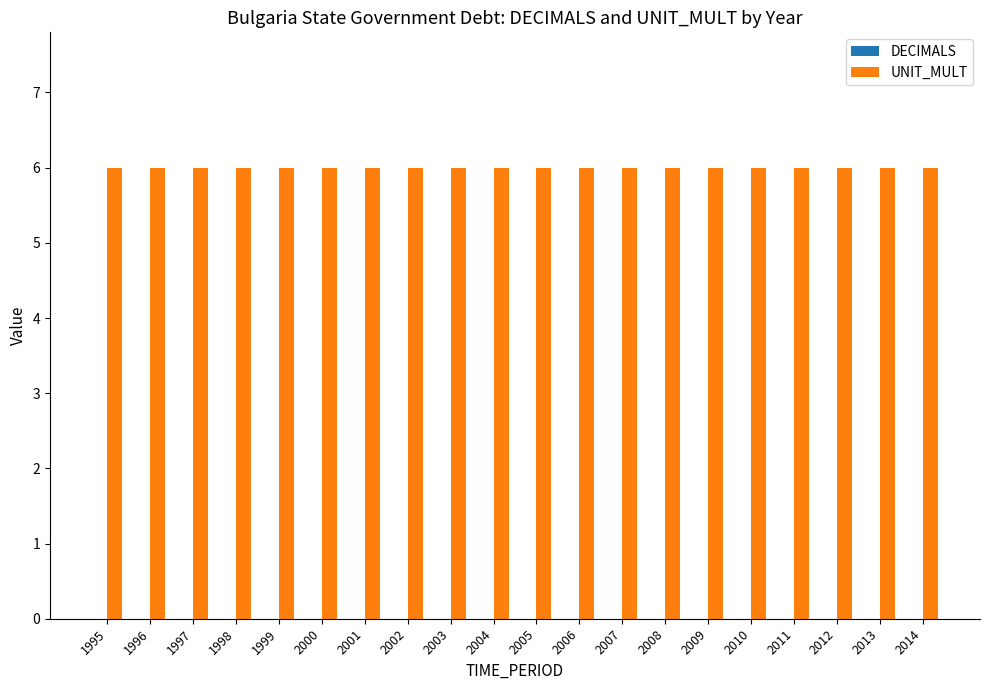

Between 1999 and 2004, which series saw the biggest shift?

DECIMALS